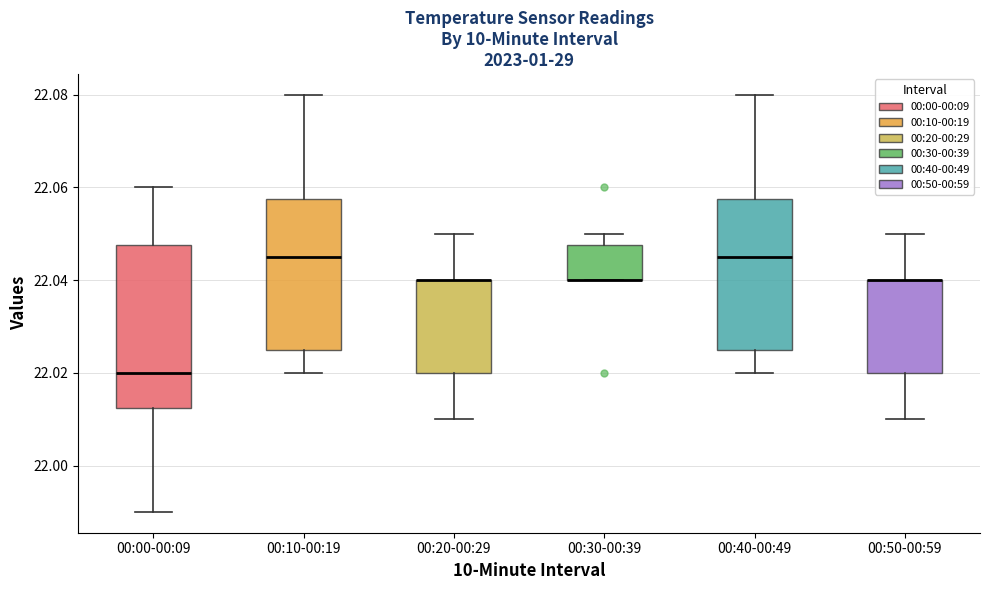

Where does the upper whisker of the box for 00:10-00:19 end on the y-axis? The values are not printed on the chart, so give them approximately, as read against the axis.

22.080